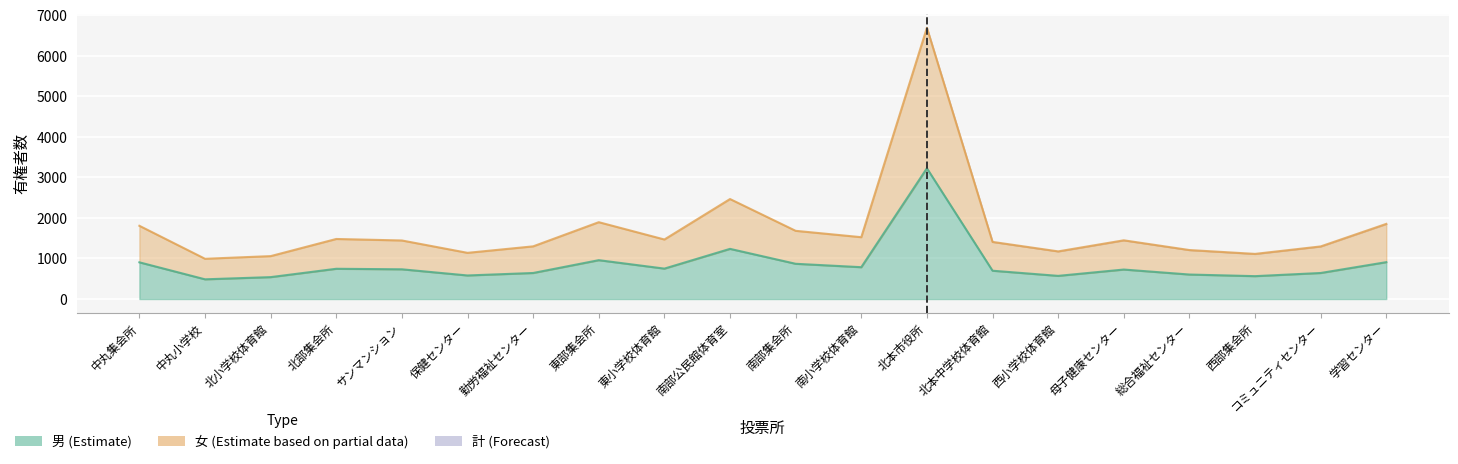

What is the label of the 7th point from the left?

勤労福祉センター